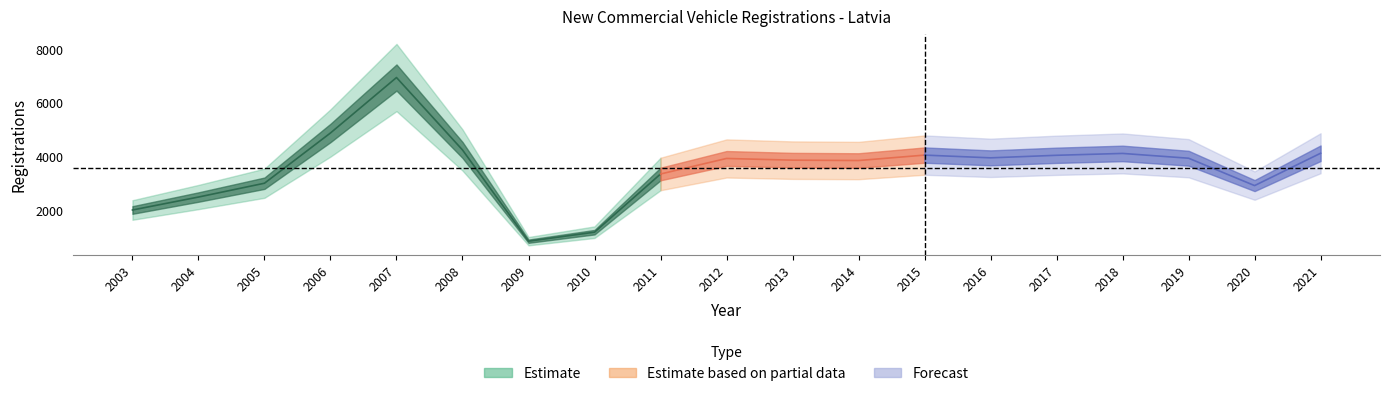

How many lines are shown in the chart?

1